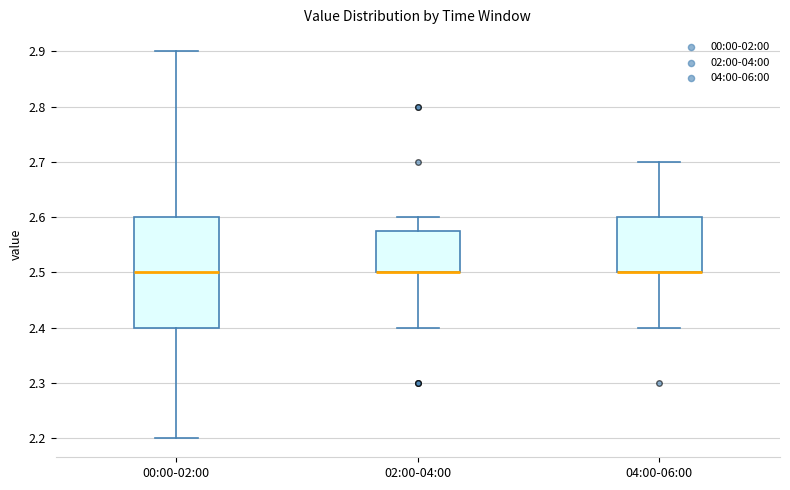

Reading left to right, transcribe this box plot: for each box, give where its median line is, the range the box spans, and where its two whiskers end, as read against the y-axis. The values are not printed on the chart, so give them approximately, as read against the axis.

00:00-02:00: median 2.50, box 2.40 to 2.60, whiskers 2.20 to 2.90
02:00-04:00: median 2.50 (drawn on the box's lower edge), box 2.50 to 2.58, whiskers 2.40 to 2.60
04:00-06:00: median 2.50 (drawn on the box's lower edge), box 2.50 to 2.60, whiskers 2.40 to 2.70